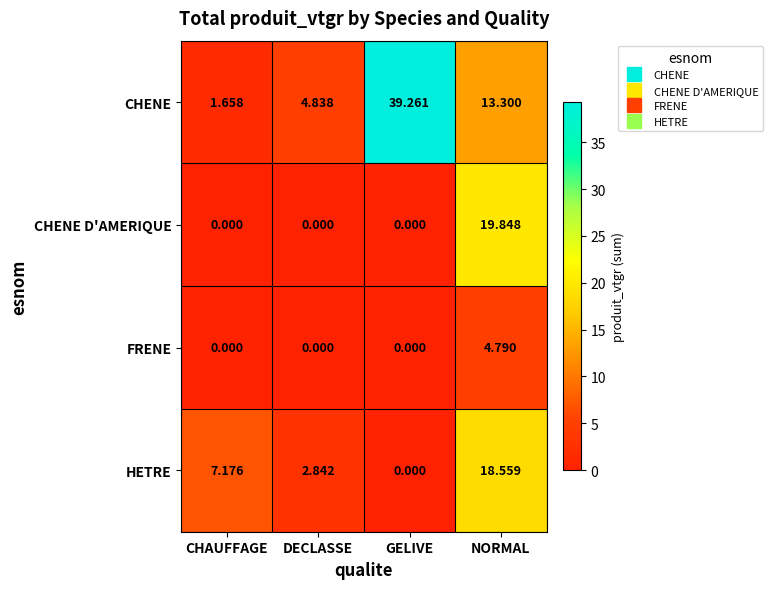

Rank the series by their maximum value, from highest to lowest.

CHENE, CHENE D'AMERIQUE, HETRE, FRENE